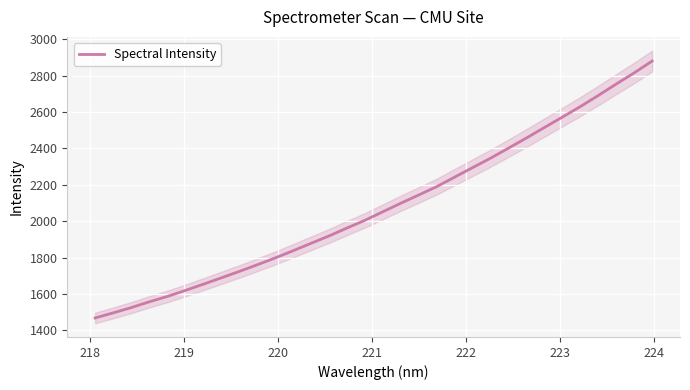

How many values exceed 2051?

16